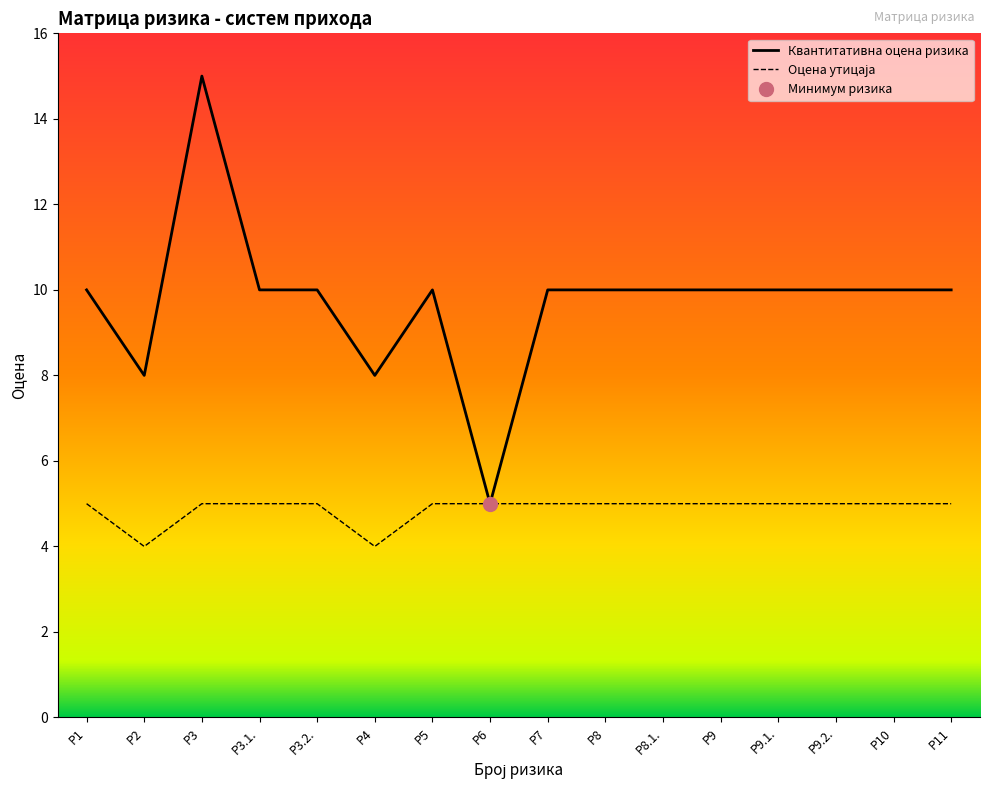

Is it true that Оцена утицаја equals 8 at Р7?

False